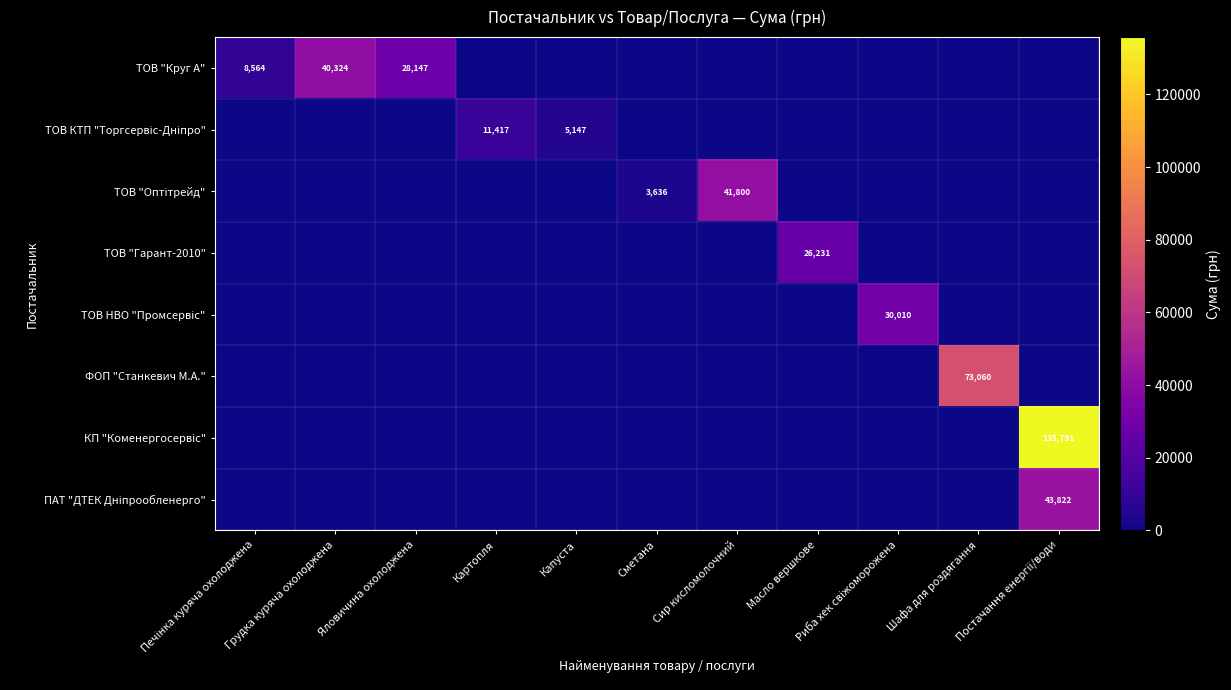

At Масло вершкове, list the series in order from largest to smallest.

ТОВ "Гарант-2010", ТОВ "Круг А", ТОВ КТП "Торгсервіс-Дніпро", ТОВ "Оптітрейд", ТОВ НВО "Промсервіс", ФОП "Станкевич М.А.", КП "Коменергосервіс", ПАТ "ДТЕК Дніпрообленерго"